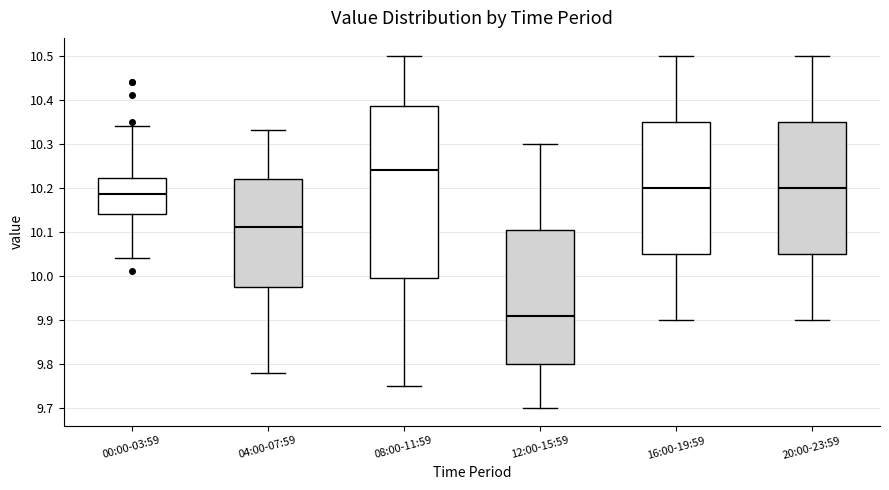

Reading left to right, read every box against the y-axis: the position of its median line, the range the box covers, and the ends of its whiskers. The values are not printed on the chart, so give them approximately, as read against the axis.

00:00-03:59: median 10.19, box 10.14 to 10.22, whiskers 10.04 to 10.34
04:00-07:59: median 10.11, box 9.98 to 10.22, whiskers 9.78 to 10.33
08:00-11:59: median 10.24, box 10.00 to 10.39, whiskers 9.75 to 10.50
12:00-15:59: median 9.91, box 9.80 to 10.11, whiskers 9.70 to 10.30
16:00-19:59: median 10.20, box 10.05 to 10.35, whiskers 9.90 to 10.50
20:00-23:59: median 10.20, box 10.05 to 10.35, whiskers 9.90 to 10.50